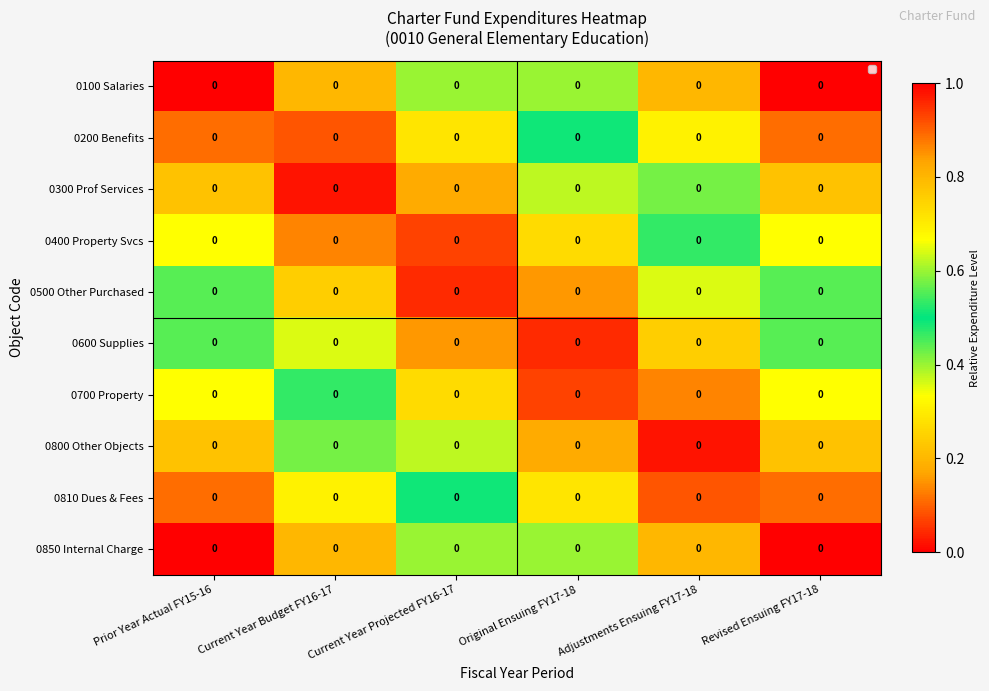

Reading left to right, list all the values displayed in this chart.

0100 Salaries: Prior Year Actual FY15-16=0.0	Current Year Budget FY16-17=0.0	Current Year Projected FY16-17=0.0	Original Ensuing FY17-18=0.0	Adjustments Ensuing FY17-18=0.0	Revised Ensuing FY17-18=0.0
0200 Benefits: Prior Year Actual FY15-16=0.0	Current Year Budget FY16-17=0.0	Current Year Projected FY16-17=0.0	Original Ensuing FY17-18=0.0	Adjustments Ensuing FY17-18=0.0	Revised Ensuing FY17-18=0.0
0300 Prof Services: Prior Year Actual FY15-16=0.0	Current Year Budget FY16-17=0.0	Current Year Projected FY16-17=0.0	Original Ensuing FY17-18=0.0	Adjustments Ensuing FY17-18=0.0	Revised Ensuing FY17-18=0.0
0400 Property Svcs: Prior Year Actual FY15-16=0.0	Current Year Budget FY16-17=0.0	Current Year Projected FY16-17=0.0	Original Ensuing FY17-18=0.0	Adjustments Ensuing FY17-18=0.0	Revised Ensuing FY17-18=0.0
0500 Other Purchased: Prior Year Actual FY15-16=0.0	Current Year Budget FY16-17=0.0	Current Year Projected FY16-17=0.0	Original Ensuing FY17-18=0.0	Adjustments Ensuing FY17-18=0.0	Revised Ensuing FY17-18=0.0
0600 Supplies: Prior Year Actual FY15-16=0.0	Current Year Budget FY16-17=0.0	Current Year Projected FY16-17=0.0	Original Ensuing FY17-18=0.0	Adjustments Ensuing FY17-18=0.0	Revised Ensuing FY17-18=0.0
0700 Property: Prior Year Actual FY15-16=0.0	Current Year Budget FY16-17=0.0	Current Year Projected FY16-17=0.0	Original Ensuing FY17-18=0.0	Adjustments Ensuing FY17-18=0.0	Revised Ensuing FY17-18=0.0
0800 Other Objects: Prior Year Actual FY15-16=0.0	Current Year Budget FY16-17=0.0	Current Year Projected FY16-17=0.0	Original Ensuing FY17-18=0.0	Adjustments Ensuing FY17-18=0.0	Revised Ensuing FY17-18=0.0
0810 Dues & Fees: Prior Year Actual FY15-16=0.0	Current Year Budget FY16-17=0.0	Current Year Projected FY16-17=0.0	Original Ensuing FY17-18=0.0	Adjustments Ensuing FY17-18=0.0	Revised Ensuing FY17-18=0.0
0850 Internal Charge: Prior Year Actual FY15-16=0.0	Current Year Budget FY16-17=0.0	Current Year Projected FY16-17=0.0	Original Ensuing FY17-18=0.0	Adjustments Ensuing FY17-18=0.0	Revised Ensuing FY17-18=0.0